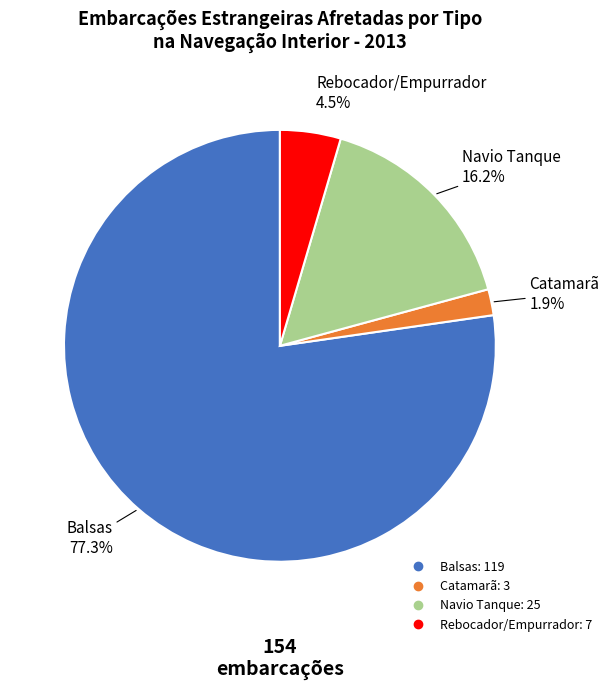

How many slices are in this pie chart?

4